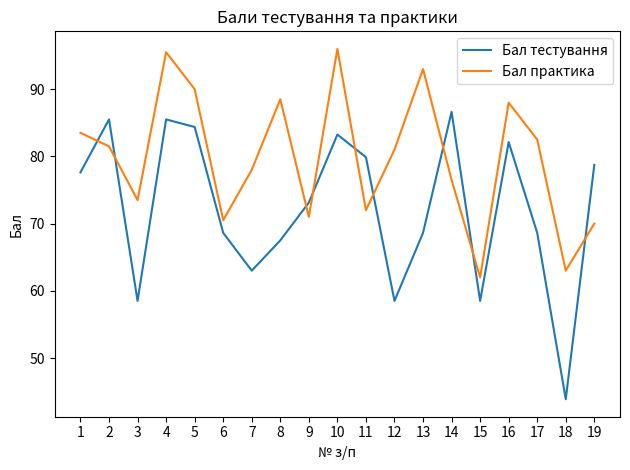

What is the total value across all series at 18?

106.9